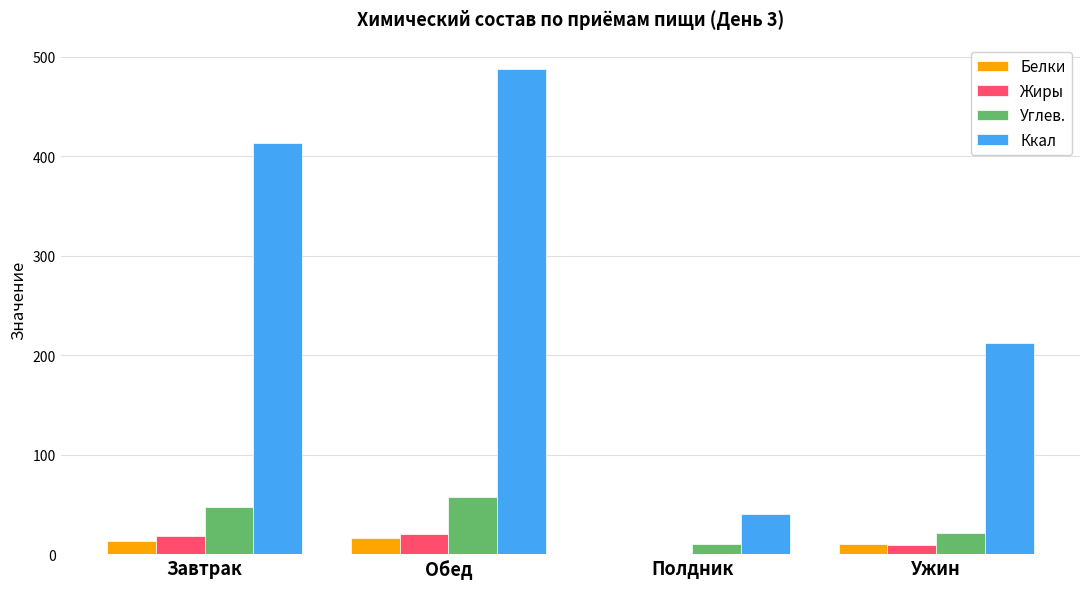

What is the sum of all Углев. values?

136.0